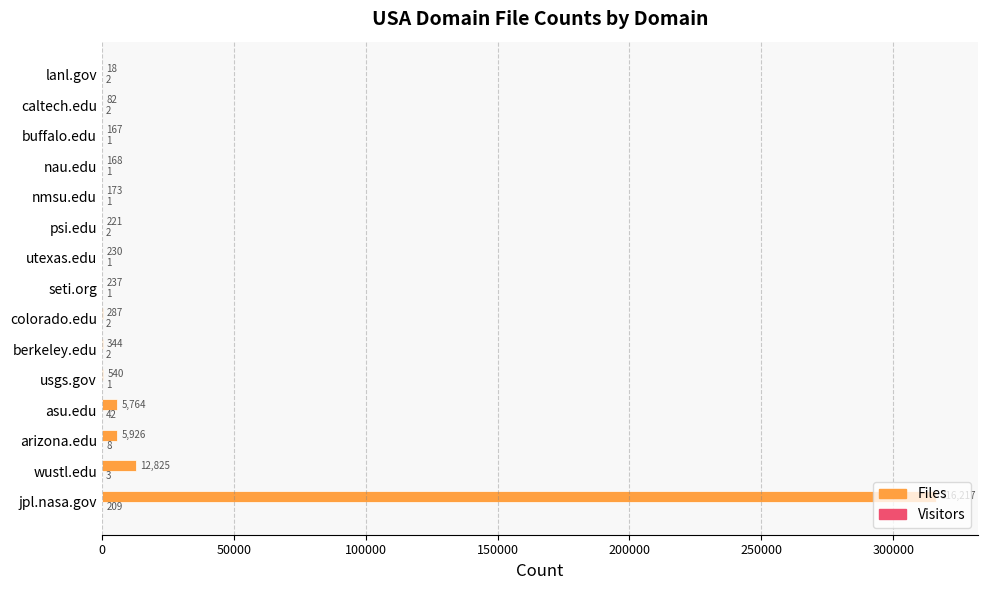

What is the sum of the Files values at buffalo.edu and jpl.nasa.gov?

316384